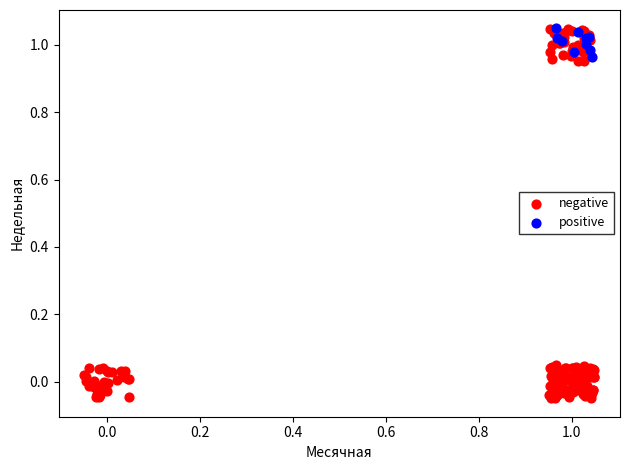

Which series reaches the minimum Y coordinate?

negative